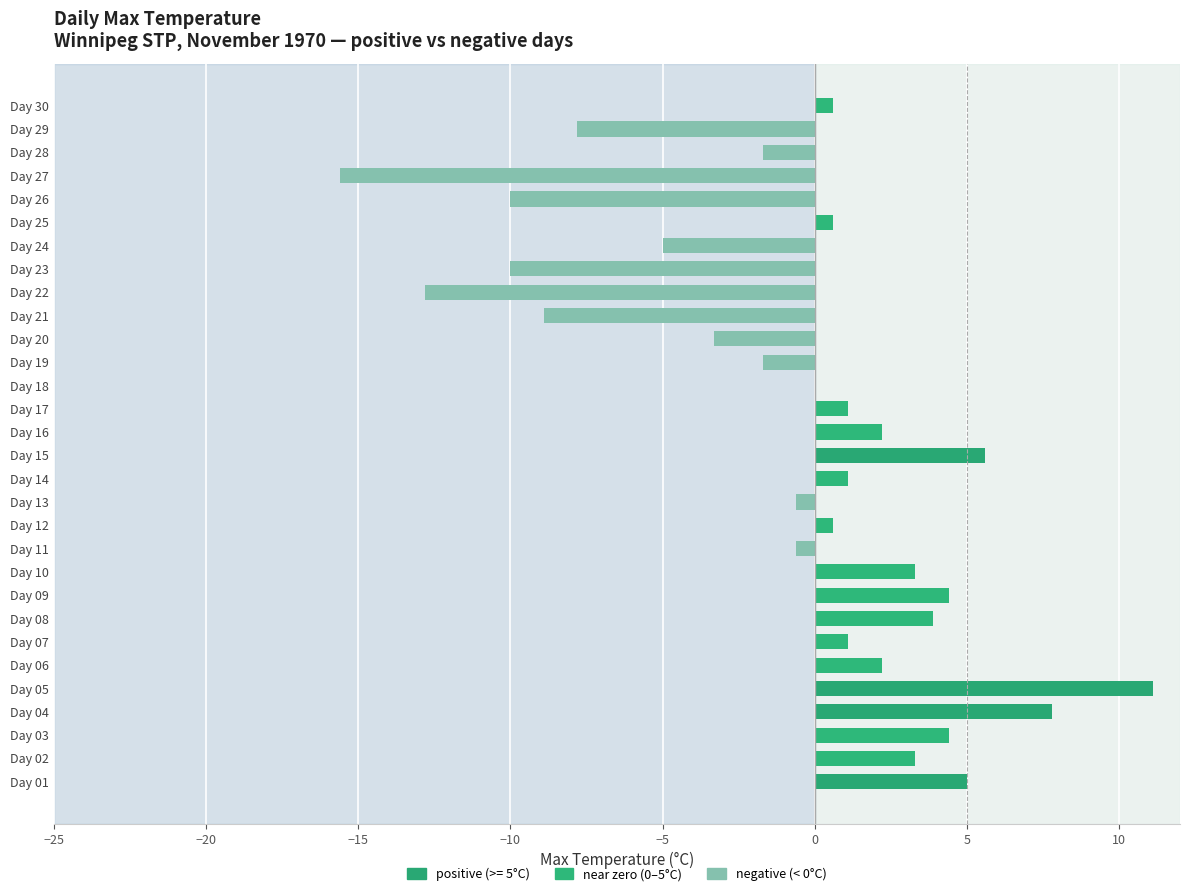

Count the number of categories in the chart.

30